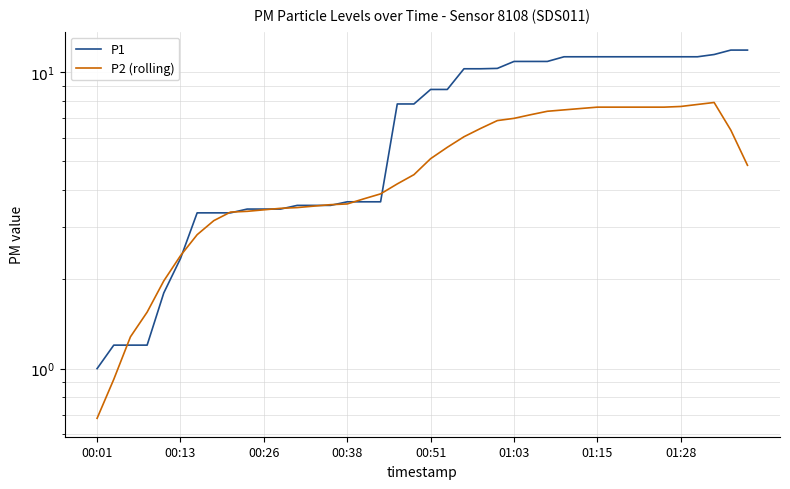

List the series in order of their overall mean, lowest first.

P2 (rolling), P1